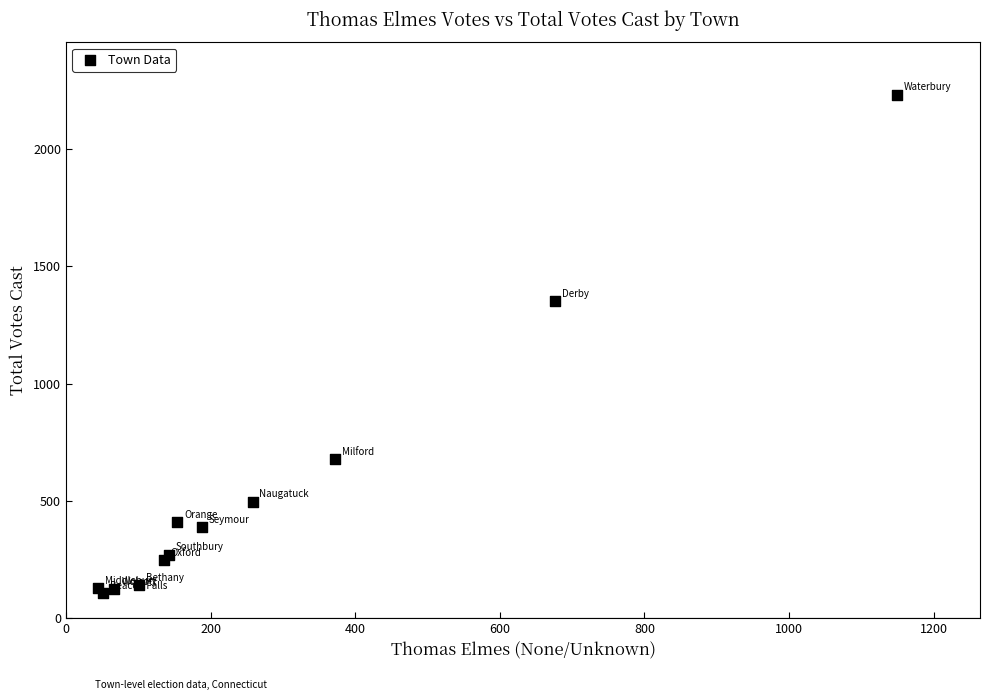

What Y value in the scatter plot is closest to 1170?

1352